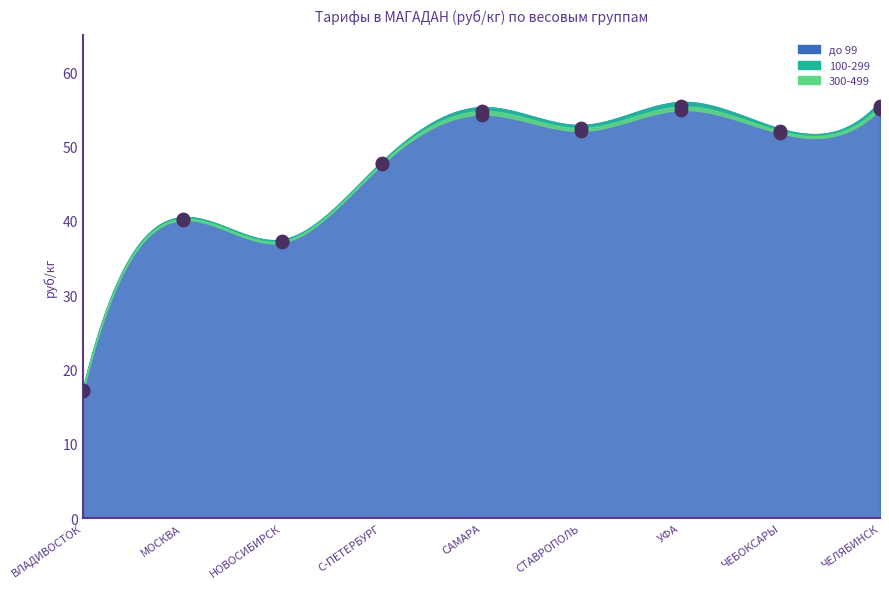

Which series has the widest spread of Y values?

до 99